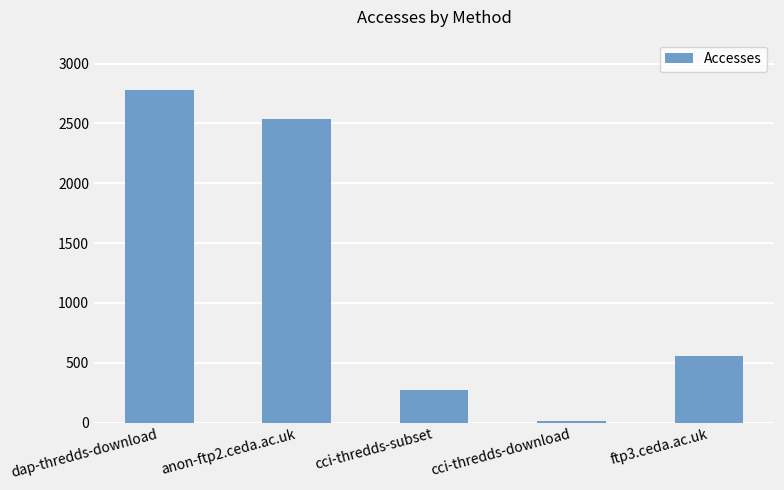

Reading left to right, extract all data points from this chart.

dap-thredds-download=2782	anon-ftp2.ceda.ac.uk=2540	cci-thredds-subset=269	cci-thredds-download=13	ftp3.ceda.ac.uk=553